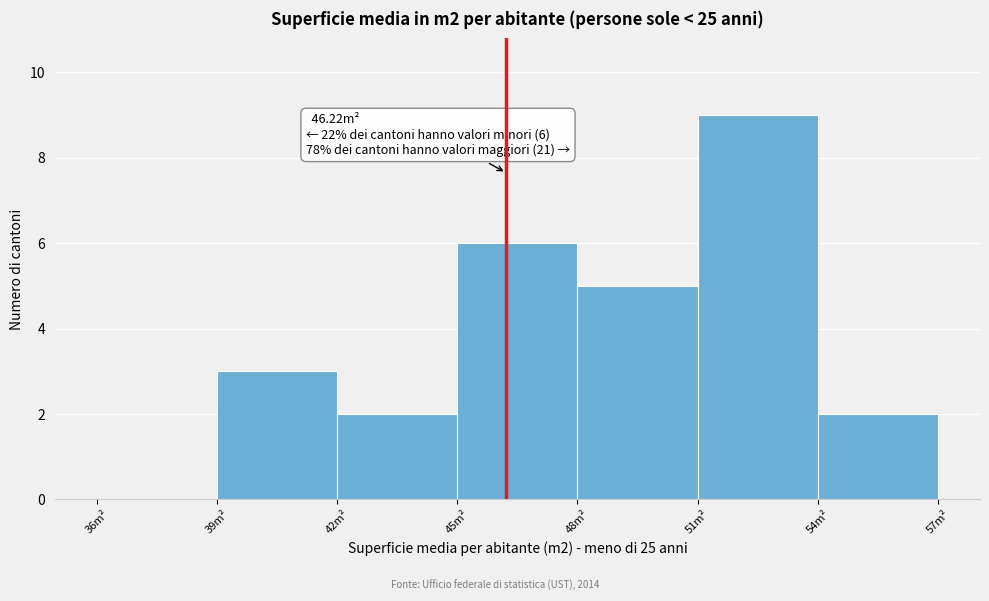

Which range on the x-axis has the tallest bar?

51 to 54